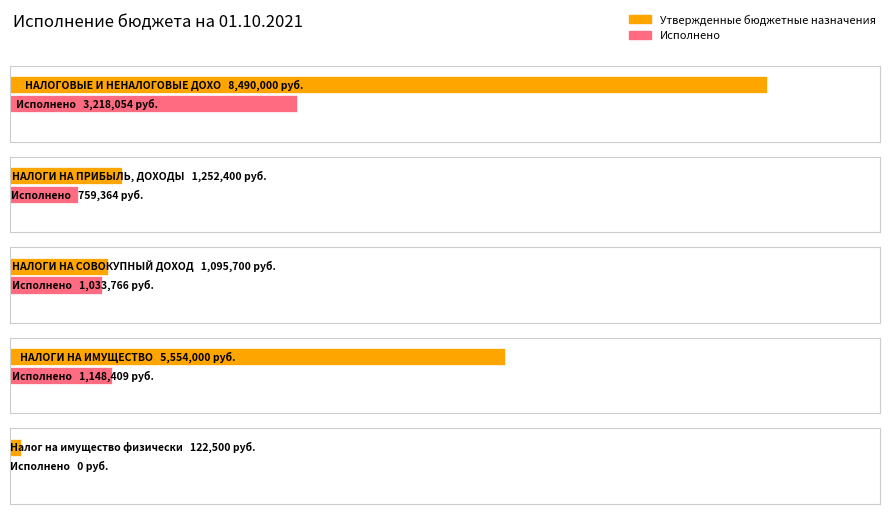

What is the sum of all Утвержденные бюджетные назначения values?

16514600.0